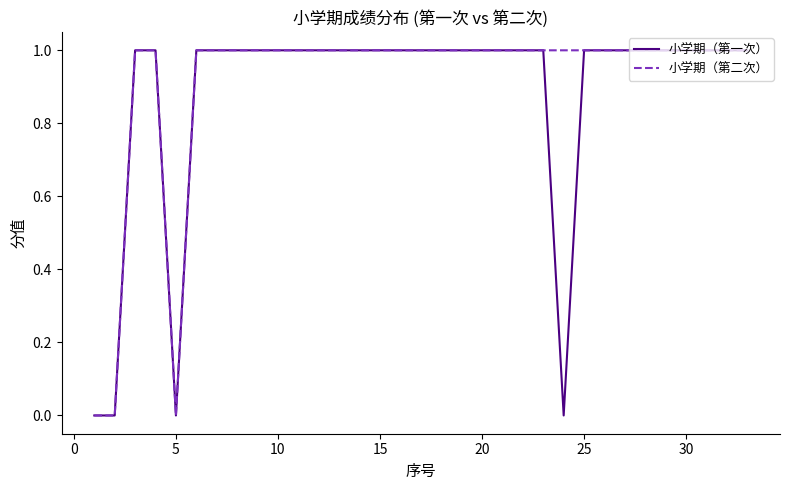

Is this an area chart (filled region under the line)?

No